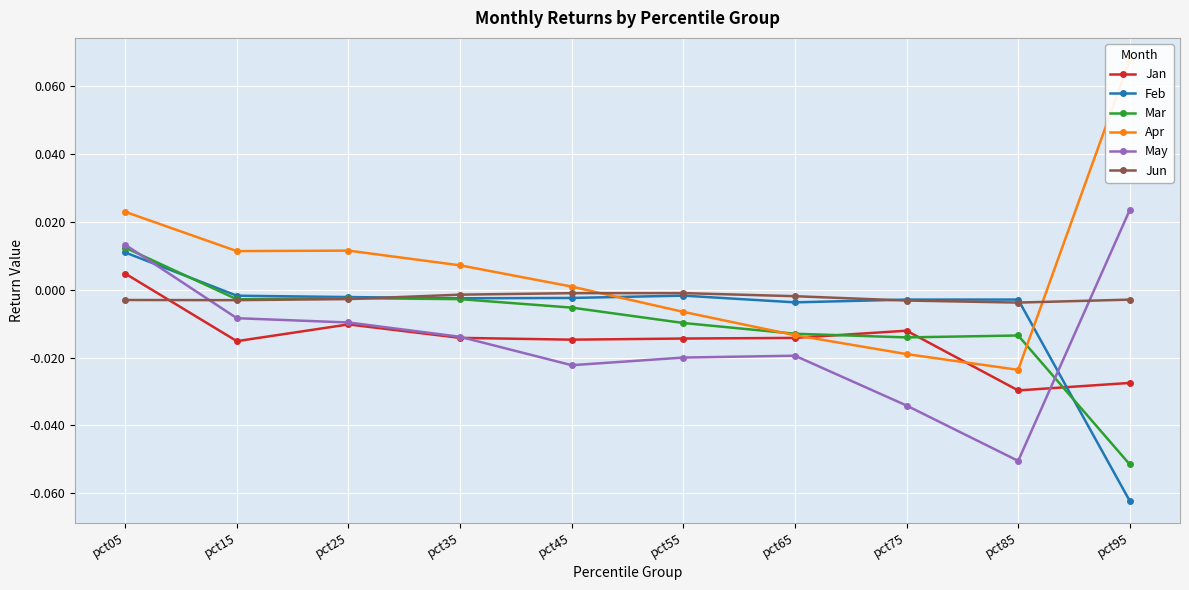

Is it true that Feb equals -0.0 at pct15?

False